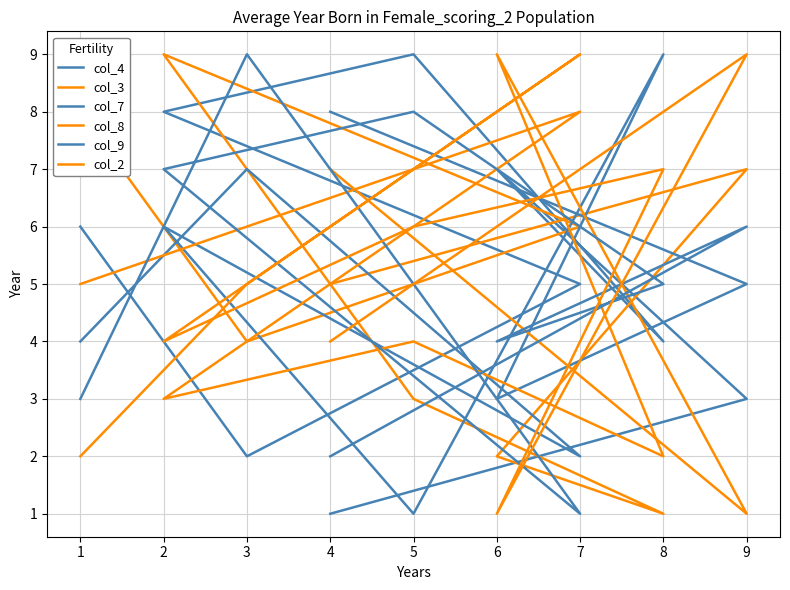

In col_9, how many points are lower than both neighbors (excluding endpoints)?

2